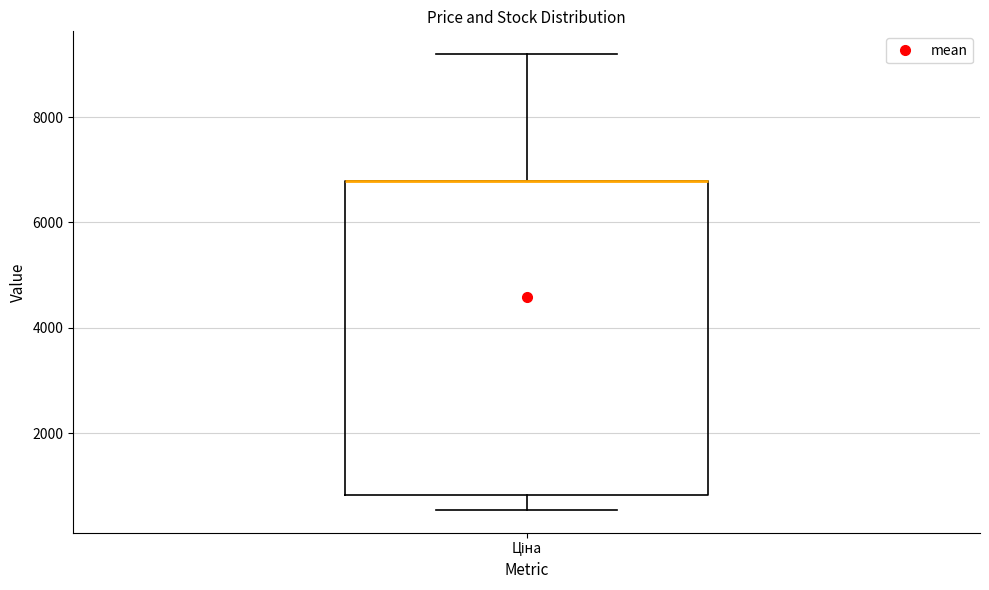

Transcribe this box plot: give where the median line is, the range the box spans, and where the two whiskers end, as read against the y-axis. The values are not printed on the chart, so give them approximately, as read against the axis.

median 6800 (drawn on the box's upper edge), box 800 to 6800, whiskers 600 to 9200